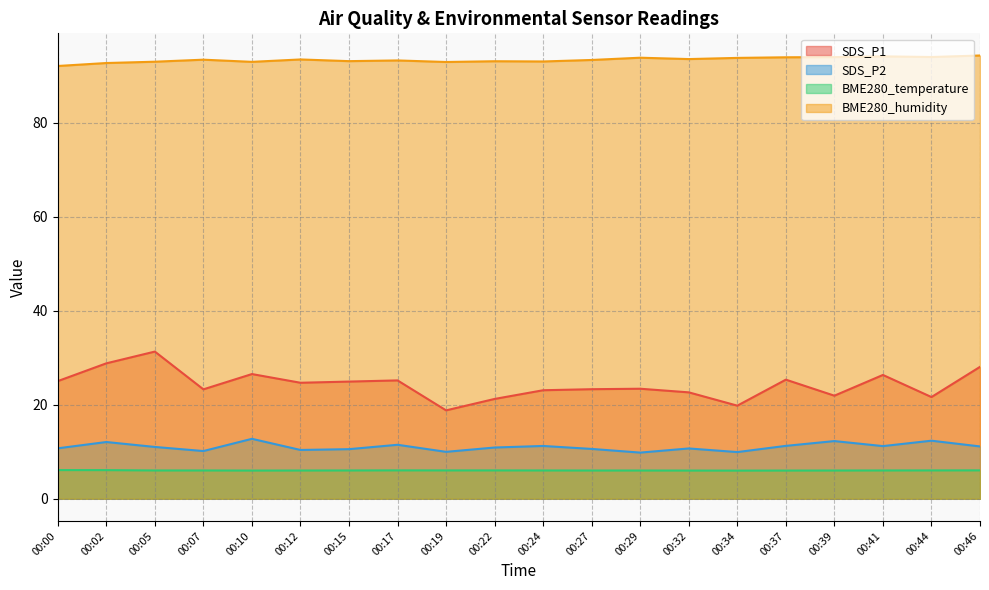

In SDS_P2, how many points are higher than both neighbors (excluding endpoints)?

7